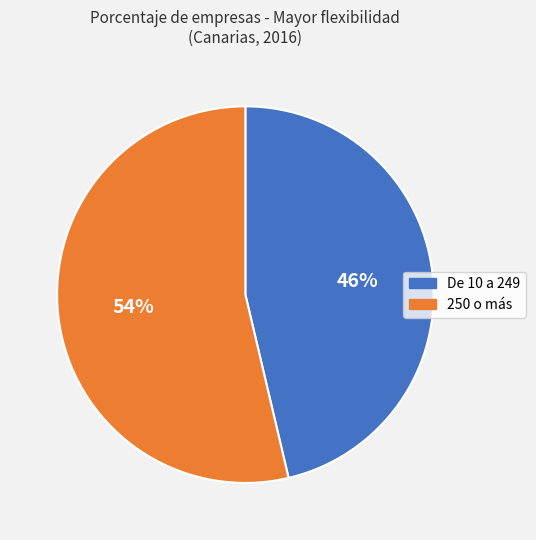

To the nearest percent, what is the average slice percentage?

50%